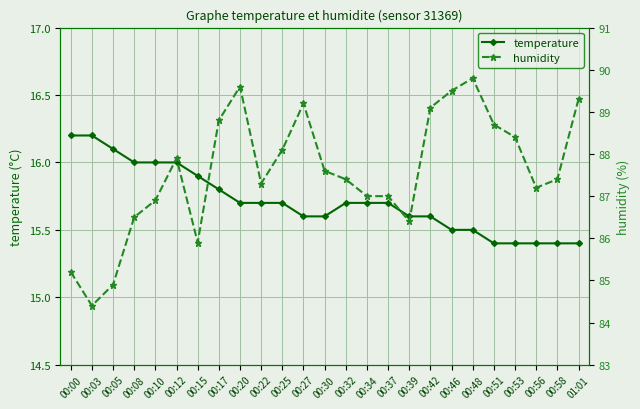

Between 00:22 and 00:48, which is larger?

00:22